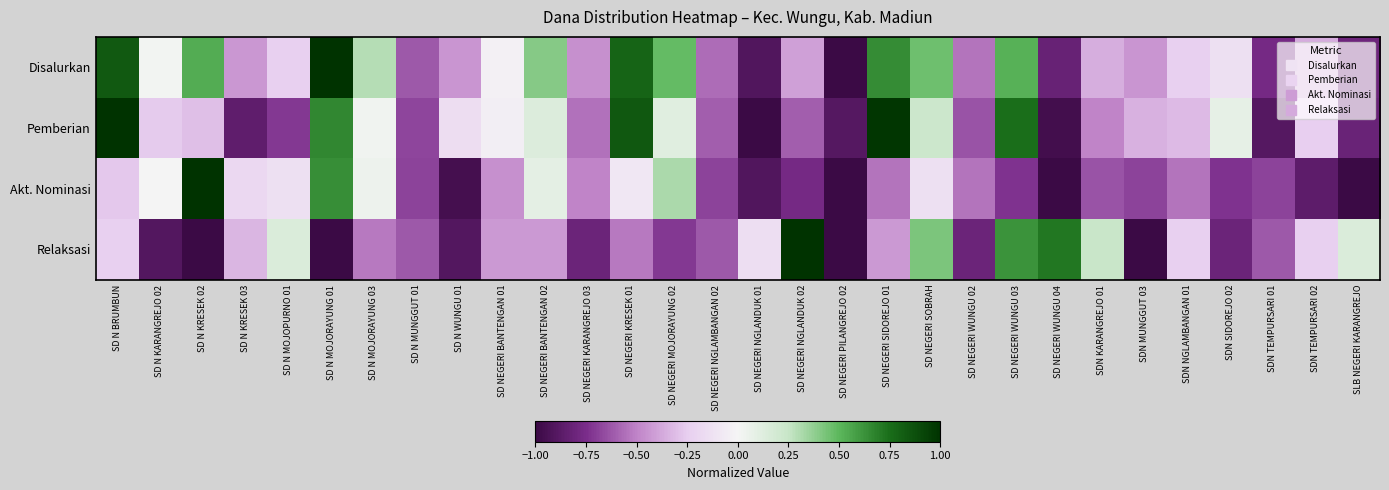

Reading left to right, extract all data points from this chart.

Disalurkan: SD N BRUMBUN=0.8	SD N KARANGREJO 02=0.0	SD N KRESEK 02=0.5	SD N KRESEK 03=-0.4	SD N MOJOPURNO 01=-0.2	SD N MOJORAYUNG 01=1.0	SD N MOJORAYUNG 03=0.3	SD N MUNGGUT 01=-0.6	SD N WUNGU 01=-0.4	SD NEGERI BANTENGAN 01=-0.0	SD NEGERI BANTENGAN 02=0.4	SD NEGERI KARANGREJO 03=-0.5	SD NEGERI KRESEK 01=0.8	SD NEGERI MOJORAYUNG 02=0.5	SD NEGERI NGLAMBANGAN 02=-0.6	SD NEGERI NGLANDUK 01=-0.9	SD NEGERI NGLANDUK 02=-0.4	SD NEGERI PILANGREJO 02=-1.0	SD NEGERI SIDOREJO 01=0.6	SD NEGERI SOBRAH=0.5	SD NEGERI WUNGU 02=-0.5	SD NEGERI WUNGU 03=0.5	SD NEGERI WUNGU 04=-0.8	SDN KARANGREJO 01=-0.4	SDN MUNGGUT 03=-0.4	SDN NGLAMBANGAN 01=-0.2	SDN SIDOREJO 02=-0.1	SDN TEMPURSARI 01=-0.8	SDN TEMPURSARI 02=-0.4	SLB NEGERI KARANGREJO=-0.8
Pemberian: SD N BRUMBUN=1.0	SD N KARANGREJO 02=-0.3	SD N KRESEK 02=-0.3	SD N KRESEK 03=-0.9	SD N MOJOPURNO 01=-0.7	SD N MOJORAYUNG 01=0.7	SD N MOJORAYUNG 03=0.0	SD N MUNGGUT 01=-0.7	SD N WUNGU 01=-0.2	SD NEGERI BANTENGAN 01=-0.0	SD NEGERI BANTENGAN 02=0.1	SD NEGERI KARANGREJO 03=-0.5	SD NEGERI KRESEK 01=0.8	SD NEGERI MOJORAYUNG 02=0.1	SD NEGERI NGLAMBANGAN 02=-0.6	SD NEGERI NGLANDUK 01=-1.0	SD NEGERI NGLANDUK 02=-0.6	SD NEGERI PILANGREJO 02=-0.9	SD NEGERI SIDOREJO 01=1.0	SD NEGERI SOBRAH=0.2	SD NEGERI WUNGU 02=-0.6	SD NEGERI WUNGU 03=0.7	SD NEGERI WUNGU 04=-1.0	SDN KARANGREJO 01=-0.5	SDN MUNGGUT 03=-0.4	SDN NGLAMBANGAN 01=-0.3	SDN SIDOREJO 02=0.1	SDN TEMPURSARI 01=-0.9	SDN TEMPURSARI 02=-0.2	SLB NEGERI KARANGREJO=-0.8
Akt. Nominasi: SD N BRUMBUN=-0.3	SD N KARANGREJO 02=0.0	SD N KRESEK 02=1.0	SD N KRESEK 03=-0.2	SD N MOJOPURNO 01=-0.1	SD N MOJORAYUNG 01=0.6	SD N MOJORAYUNG 03=0.0	SD N MUNGGUT 01=-0.7	SD N WUNGU 01=-1.0	SD NEGERI BANTENGAN 01=-0.5	SD NEGERI BANTENGAN 02=0.1	SD NEGERI KARANGREJO 03=-0.5	SD NEGERI KRESEK 01=-0.1	SD NEGERI MOJORAYUNG 02=0.3	SD NEGERI NGLAMBANGAN 02=-0.7	SD NEGERI NGLANDUK 01=-0.9	SD NEGERI NGLANDUK 02=-0.8	SD NEGERI PILANGREJO 02=-1.0	SD NEGERI SIDOREJO 01=-0.5	SD NEGERI SOBRAH=-0.1	SD NEGERI WUNGU 02=-0.5	SD NEGERI WUNGU 03=-0.7	SD NEGERI WUNGU 04=-1.0	SDN KARANGREJO 01=-0.6	SDN MUNGGUT 03=-0.7	SDN NGLAMBANGAN 01=-0.5	SDN SIDOREJO 02=-0.7	SDN TEMPURSARI 01=-0.7	SDN TEMPURSARI 02=-0.9	SLB NEGERI KARANGREJO=-1.0
Relaksasi: SD N BRUMBUN=-0.2	SD N KARANGREJO 02=-0.9	SD N KRESEK 02=-1.0	SD N KRESEK 03=-0.3	SD N MOJOPURNO 01=0.1	SD N MOJORAYUNG 01=-1.0	SD N MOJORAYUNG 03=-0.5	SD N MUNGGUT 01=-0.6	SD N WUNGU 01=-0.9	SD NEGERI BANTENGAN 01=-0.4	SD NEGERI BANTENGAN 02=-0.4	SD NEGERI KARANGREJO 03=-0.8	SD NEGERI KRESEK 01=-0.5	SD NEGERI MOJORAYUNG 02=-0.7	SD NEGERI NGLAMBANGAN 02=-0.6	SD NEGERI NGLANDUK 01=-0.1	SD NEGERI NGLANDUK 02=1.0	SD NEGERI PILANGREJO 02=-1.0	SD NEGERI SIDOREJO 01=-0.4	SD NEGERI SOBRAH=0.4	SD NEGERI WUNGU 02=-0.8	SD NEGERI WUNGU 03=0.6	SD NEGERI WUNGU 04=0.7	SDN KARANGREJO 01=0.2	SDN MUNGGUT 03=-1.0	SDN NGLAMBANGAN 01=-0.2	SDN SIDOREJO 02=-0.8	SDN TEMPURSARI 01=-0.6	SDN TEMPURSARI 02=-0.2	SLB NEGERI KARANGREJO=0.1